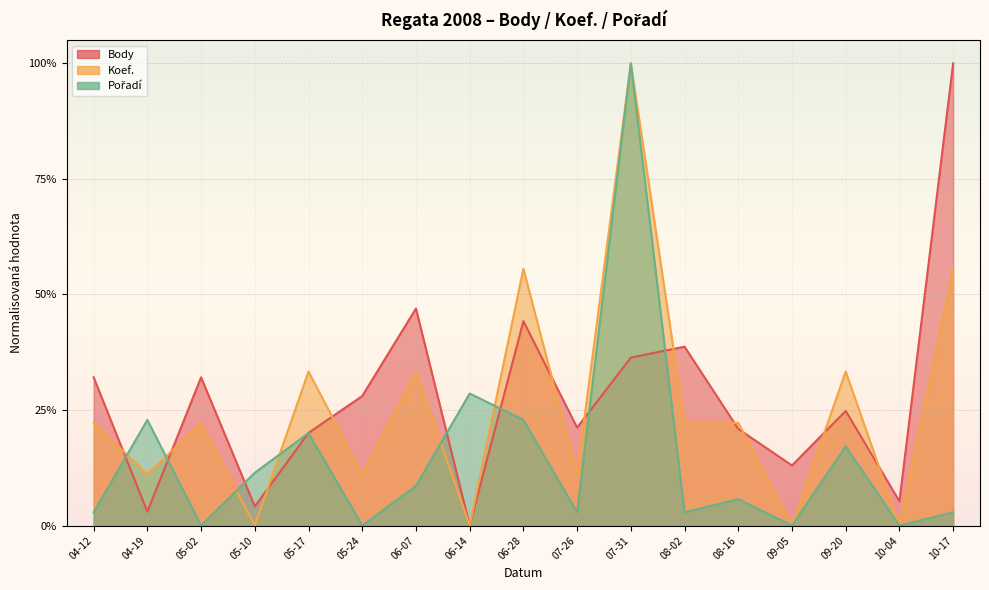

True or false: Pořadí has a value of 0.3 at 09-20.

False